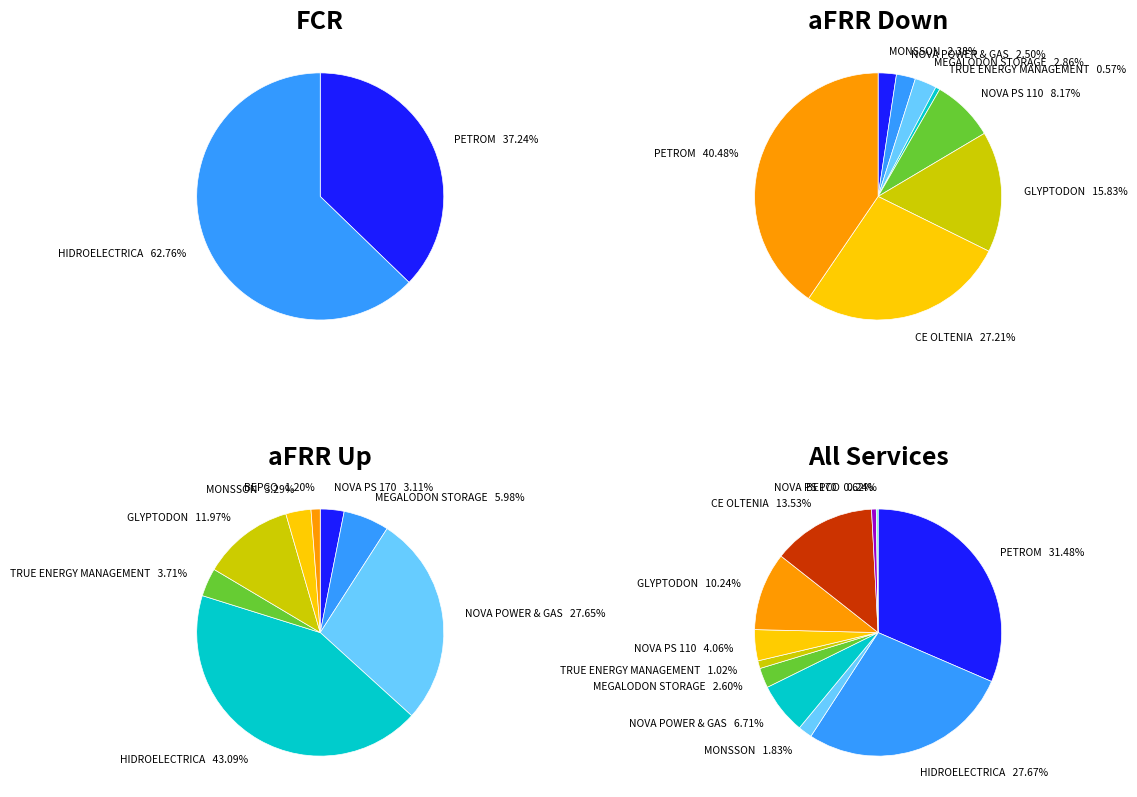

Does HIDROELECTRICA account for over 50% of the chart?

Yes